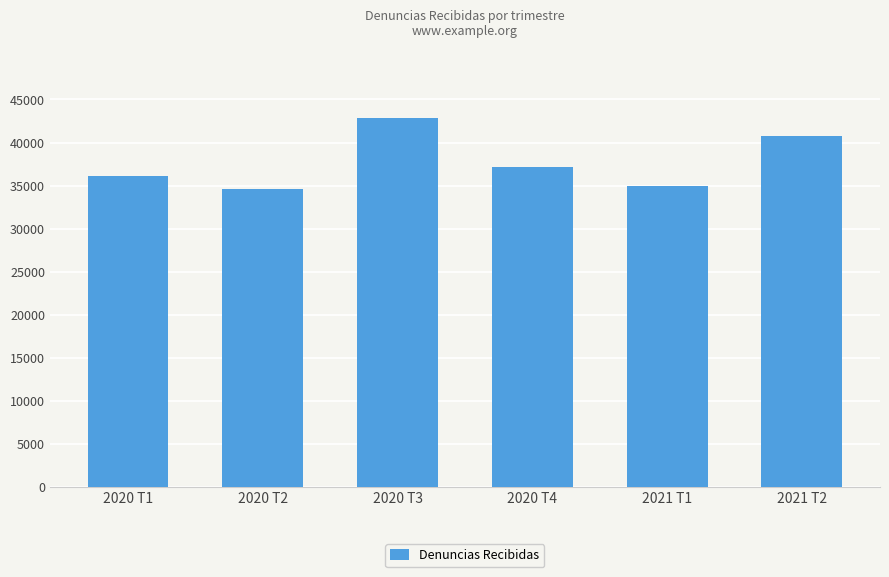

Which has a higher value, 2021 T2 or 2020 T1?

2021 T2